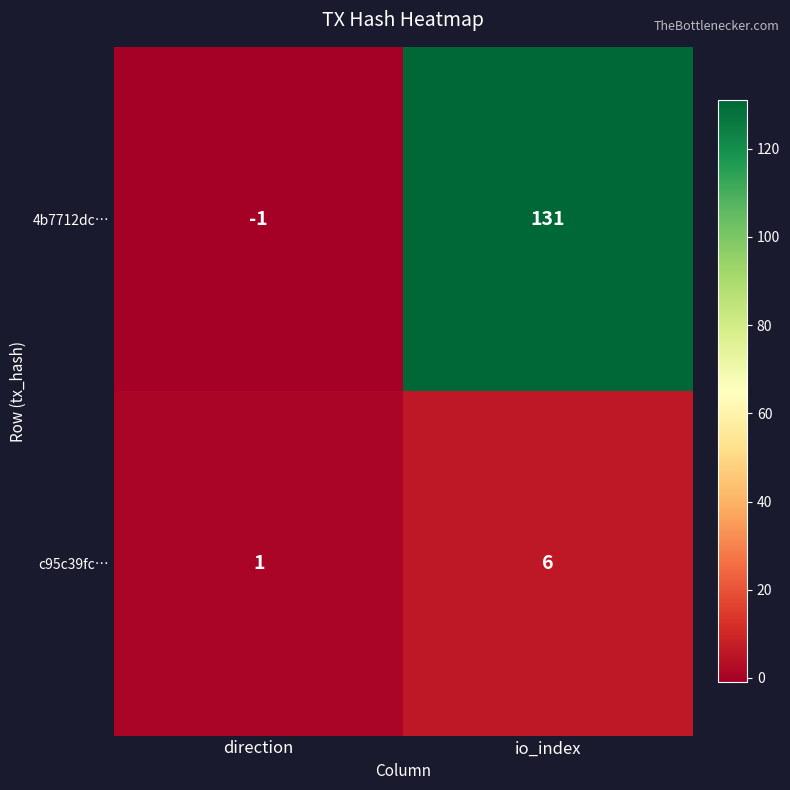

Is it true that c95c39fc… equals 1 at direction?

True